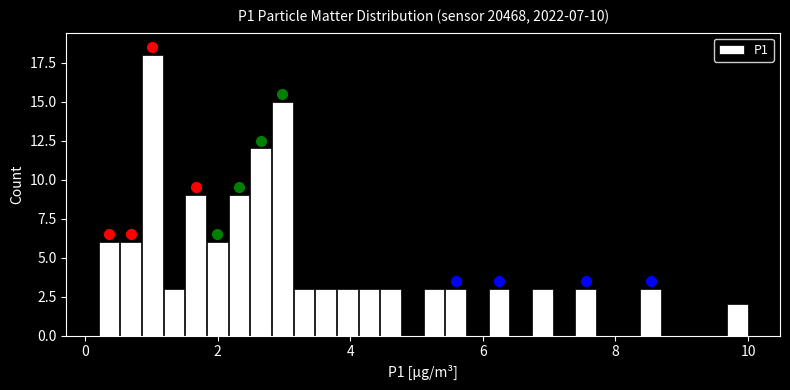

Read against the x-axis, roughly where is the centre of the tallest bar?

1.0